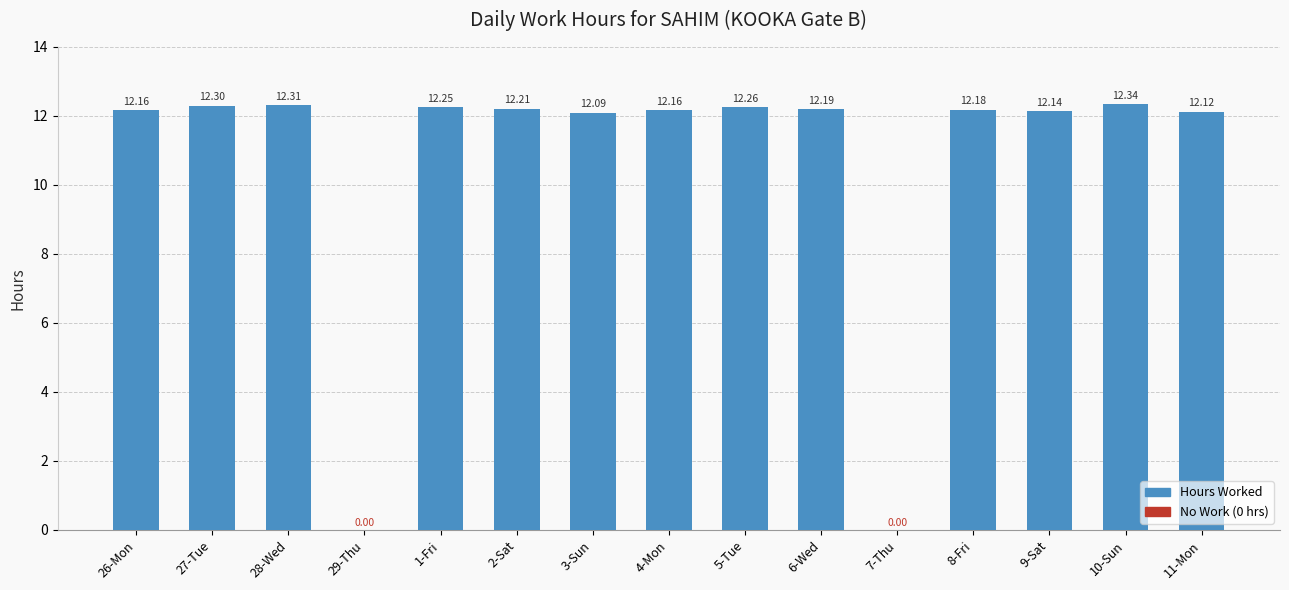

Which has a higher value, 6-Wed or 7-Thu?

6-Wed